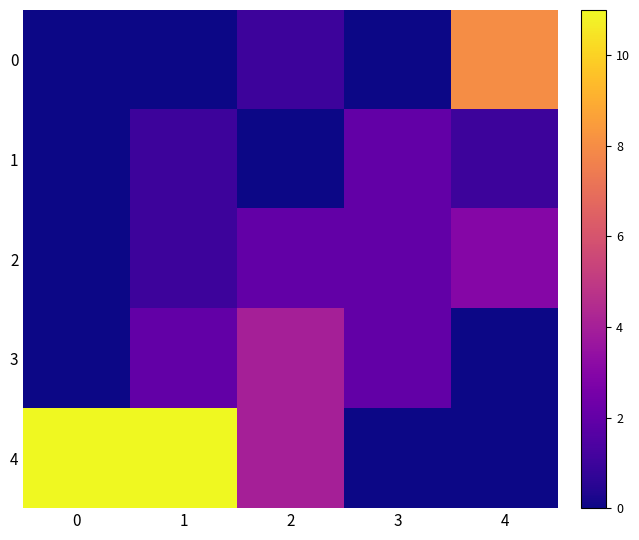

How many categories are shown in the chart?

5